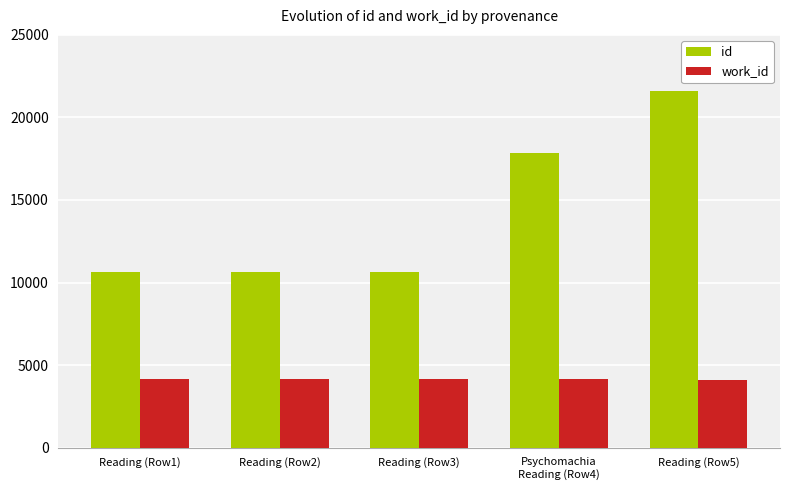

What is the average value of the work_id series?

4129